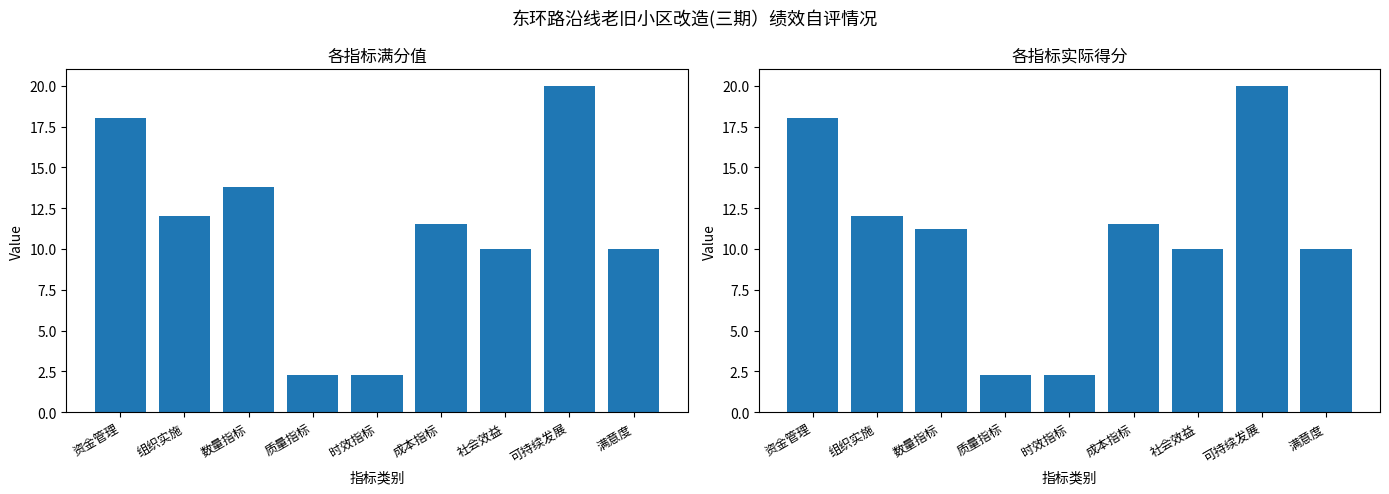

How many values in the 得分 series are below 11?

4